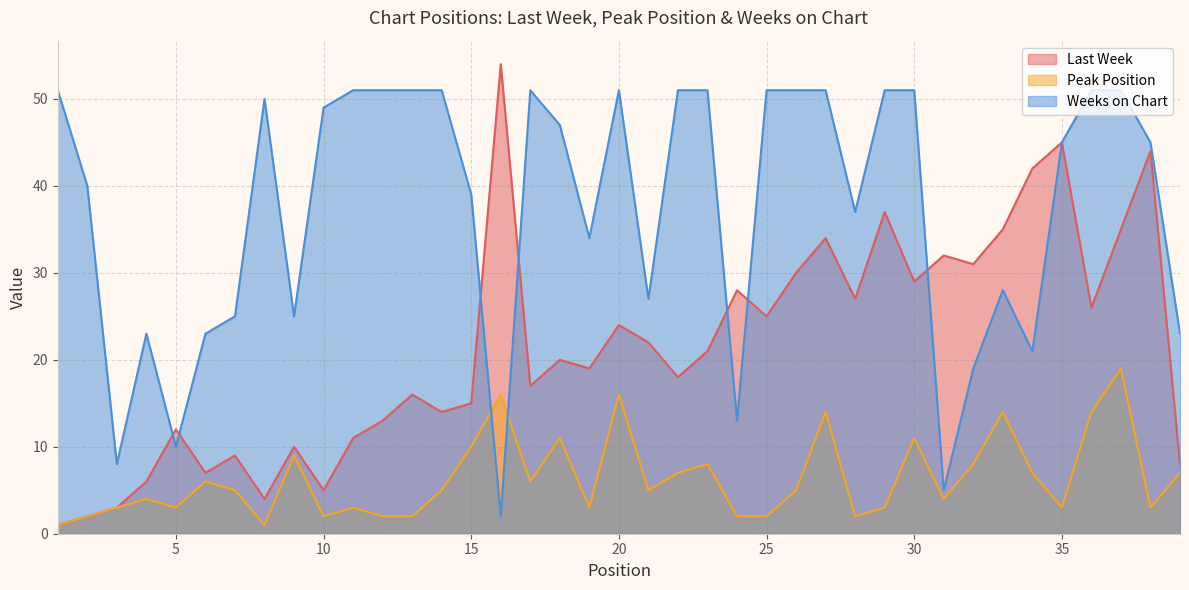

What is the spread (max minus min) of values at 14?

46